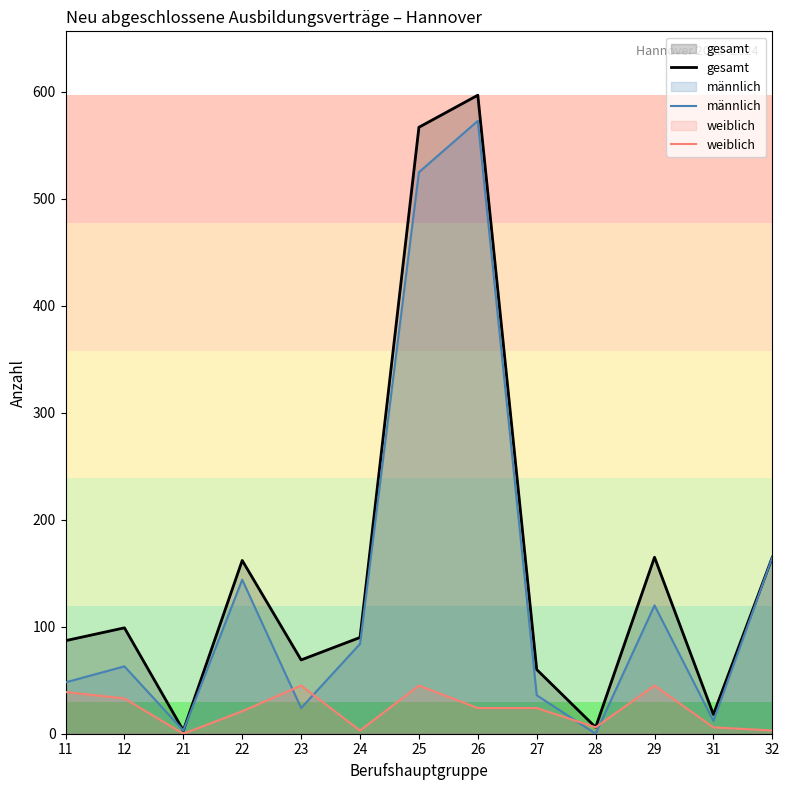

Is the value of männlich at 29 greater than the value of weiblich at 26?

Yes